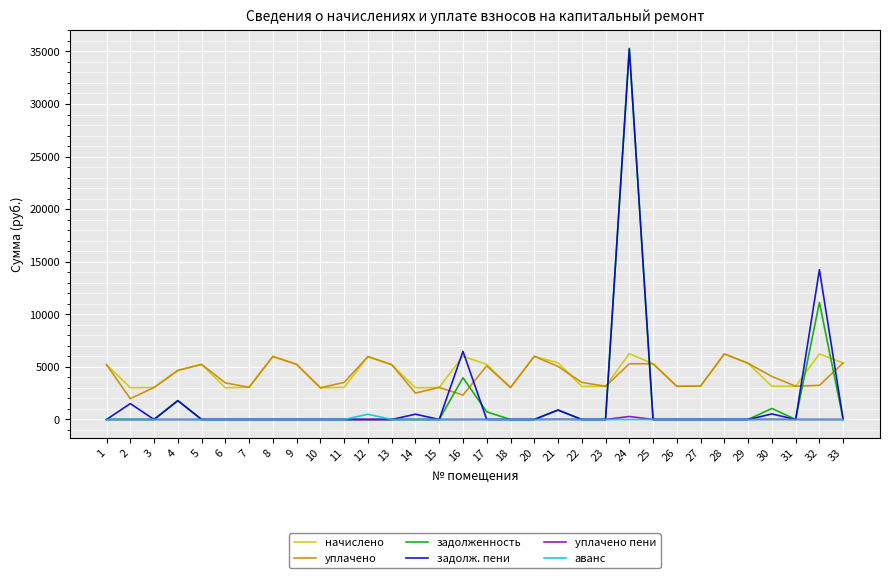

In начислено, how many points are higher than both neighbors (excluding endpoints)?

8